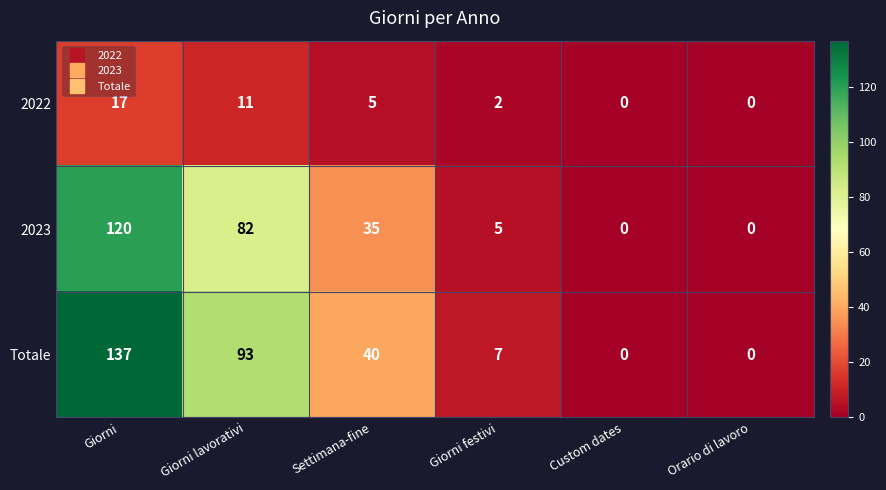

Which series has the largest range (max minus min)?

Totale